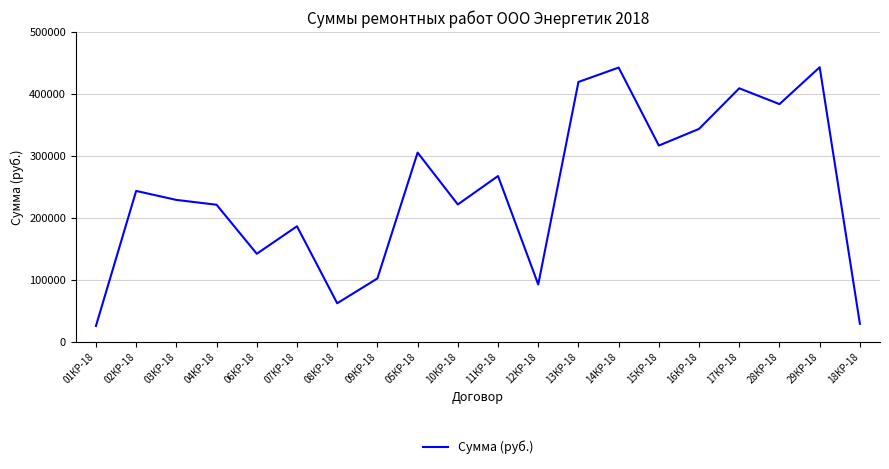

Does the chart have visible grid lines?

Yes